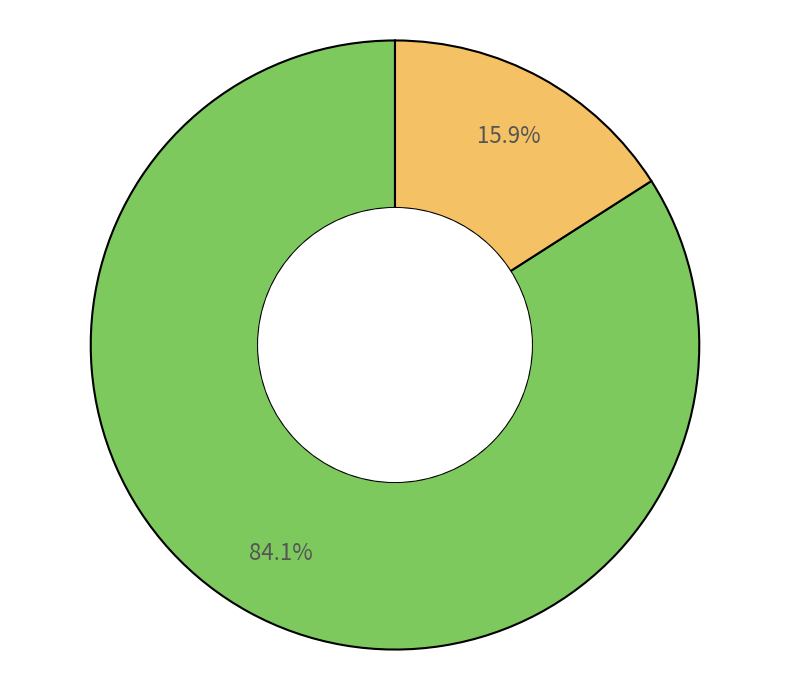

Does any single category account for the majority?

Yes